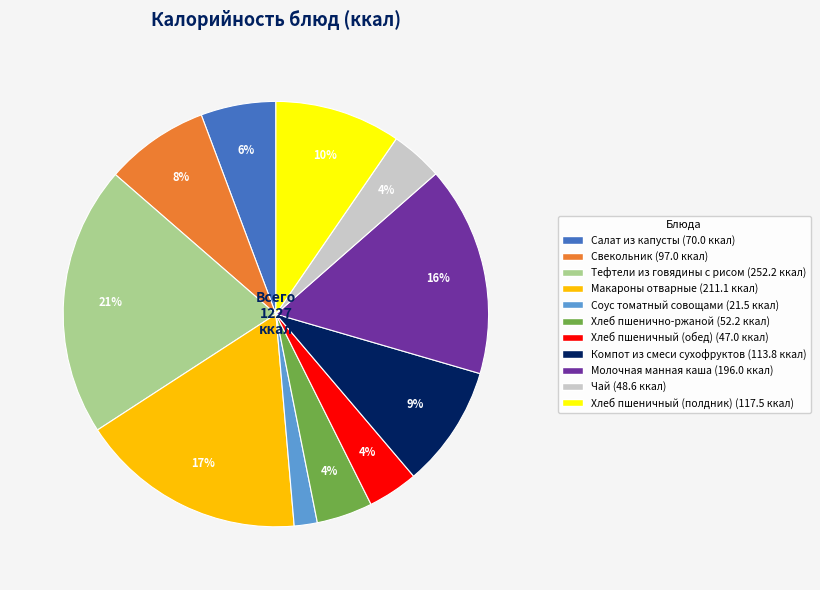

To the nearest percent, what is the average slice percentage?

9%